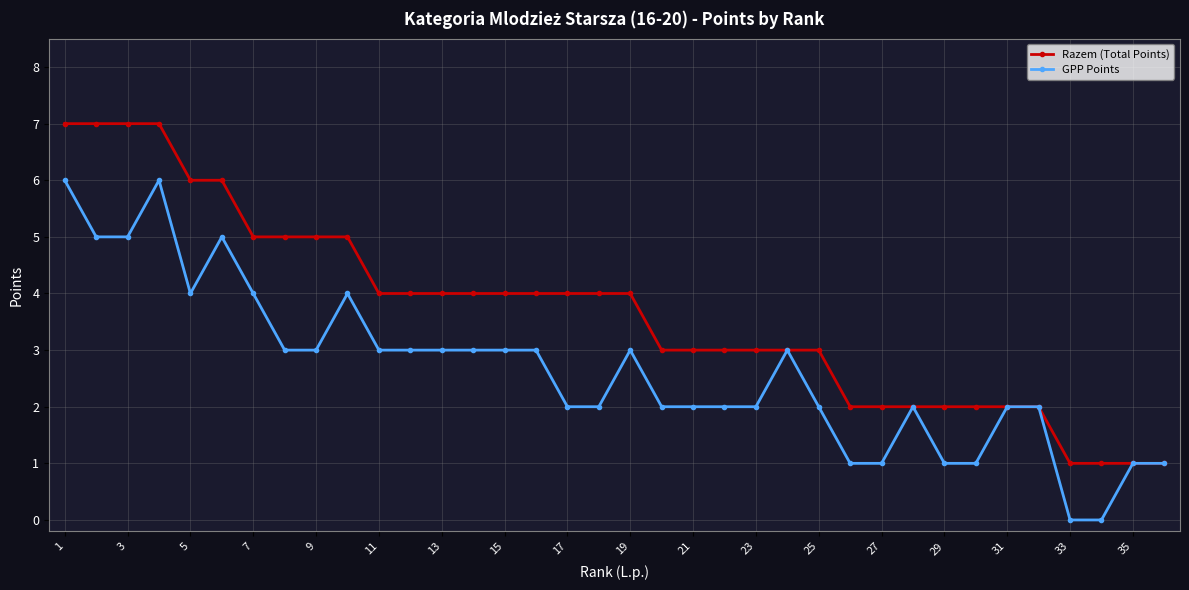

Which series has the largest total across all categories?

Razem (Total Points)